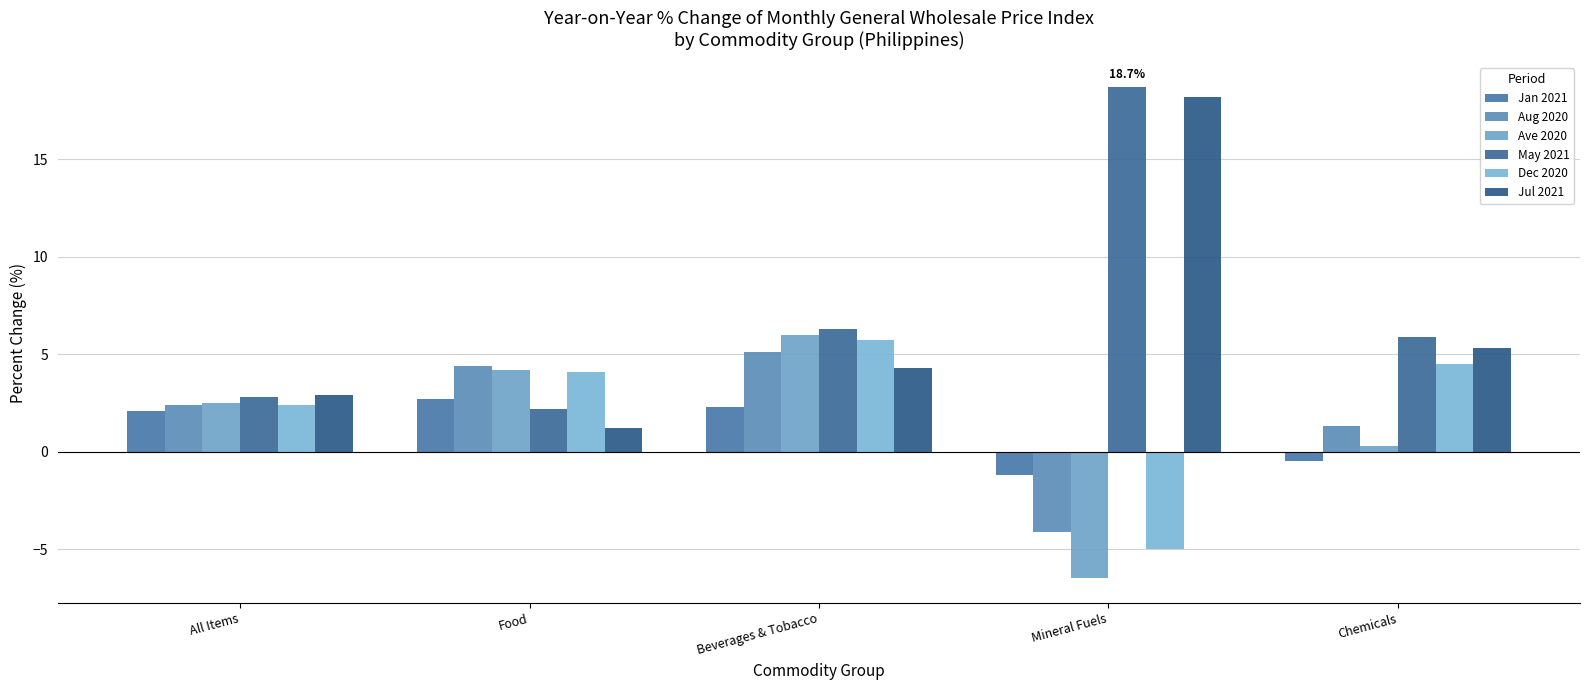

How many data points in Dec 2020 are above 4?

3